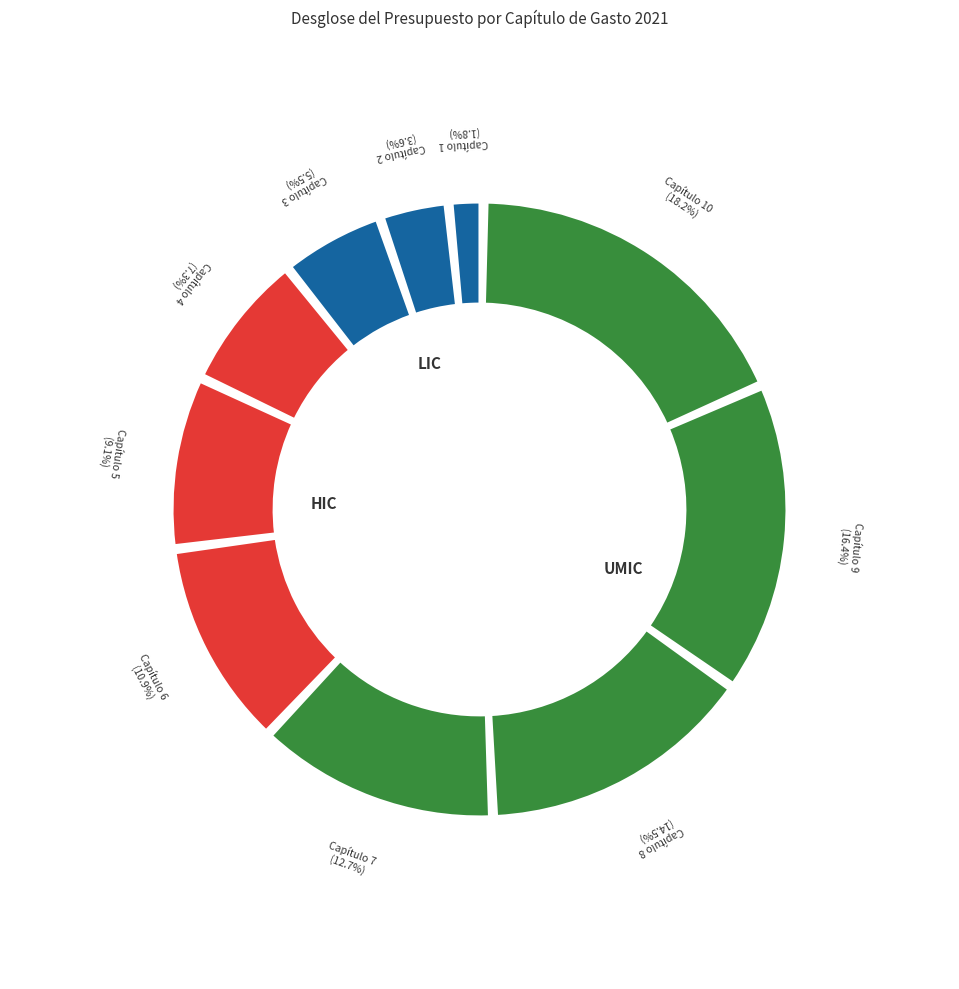

What is the change in value from Capítulo 2 to Capítulo 4?

+2